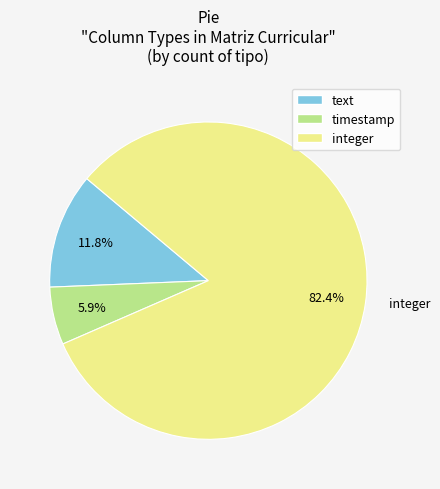

To the nearest percent, what is the difference between the largest and smallest slice percentages?

76%